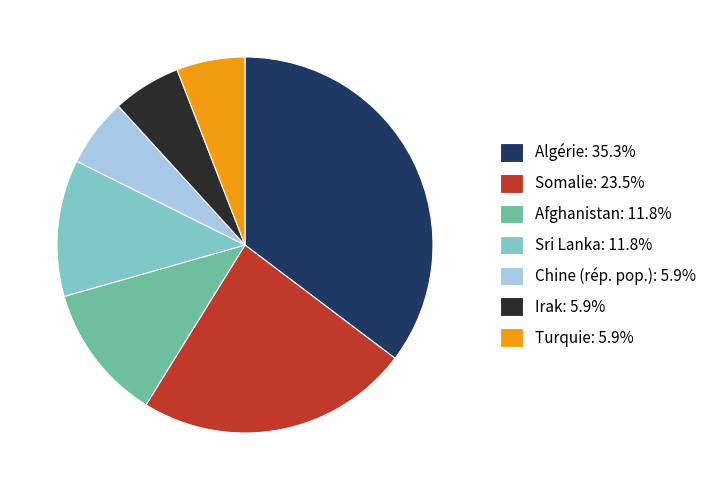

Does any single category account for the majority?

No